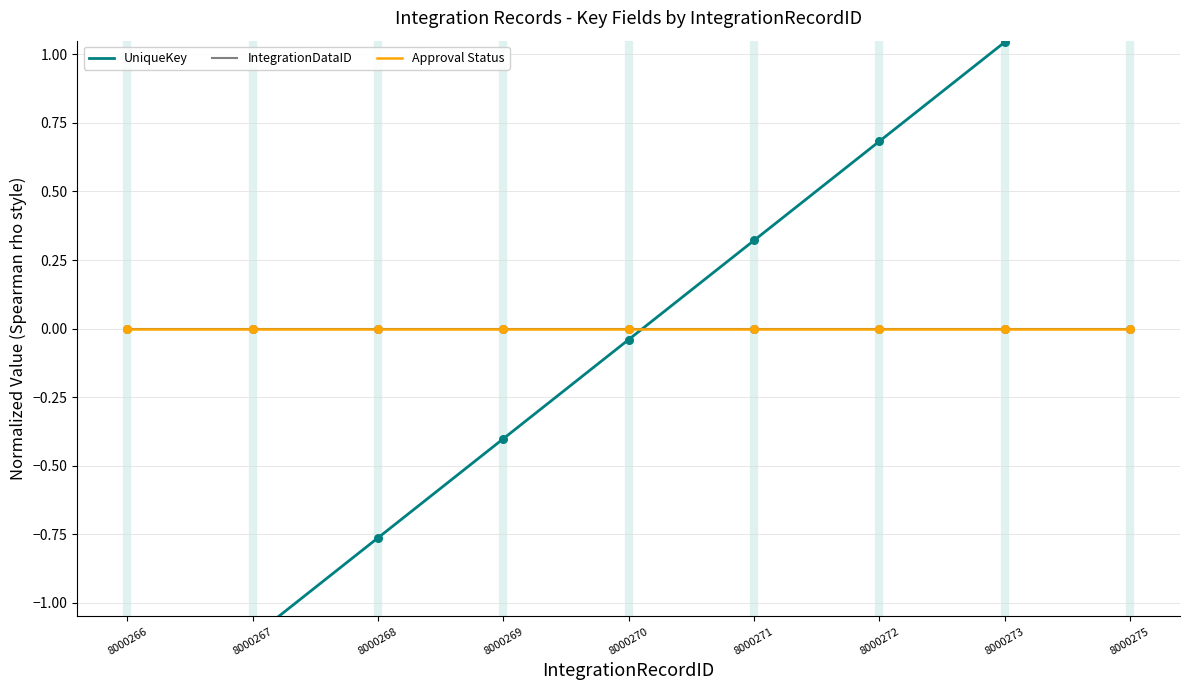

At how many categories does at least one series exceed 0?

4